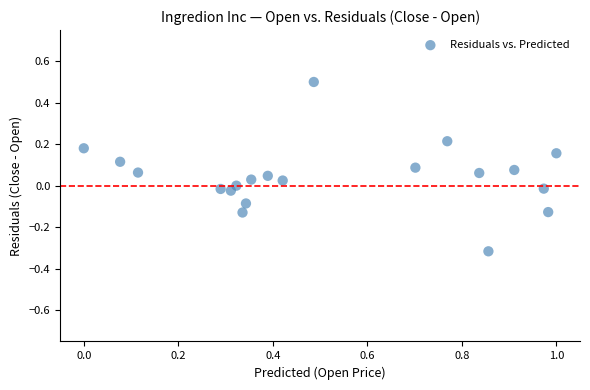

What is the range of Y values (max minus min)?

0.8